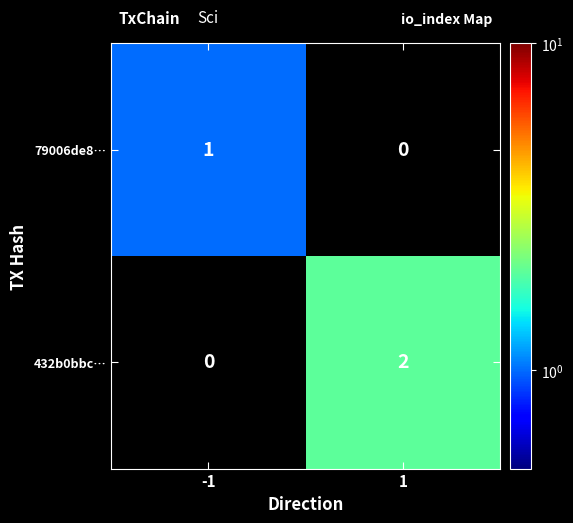

At how many categories does at least one series exceed 0?

2